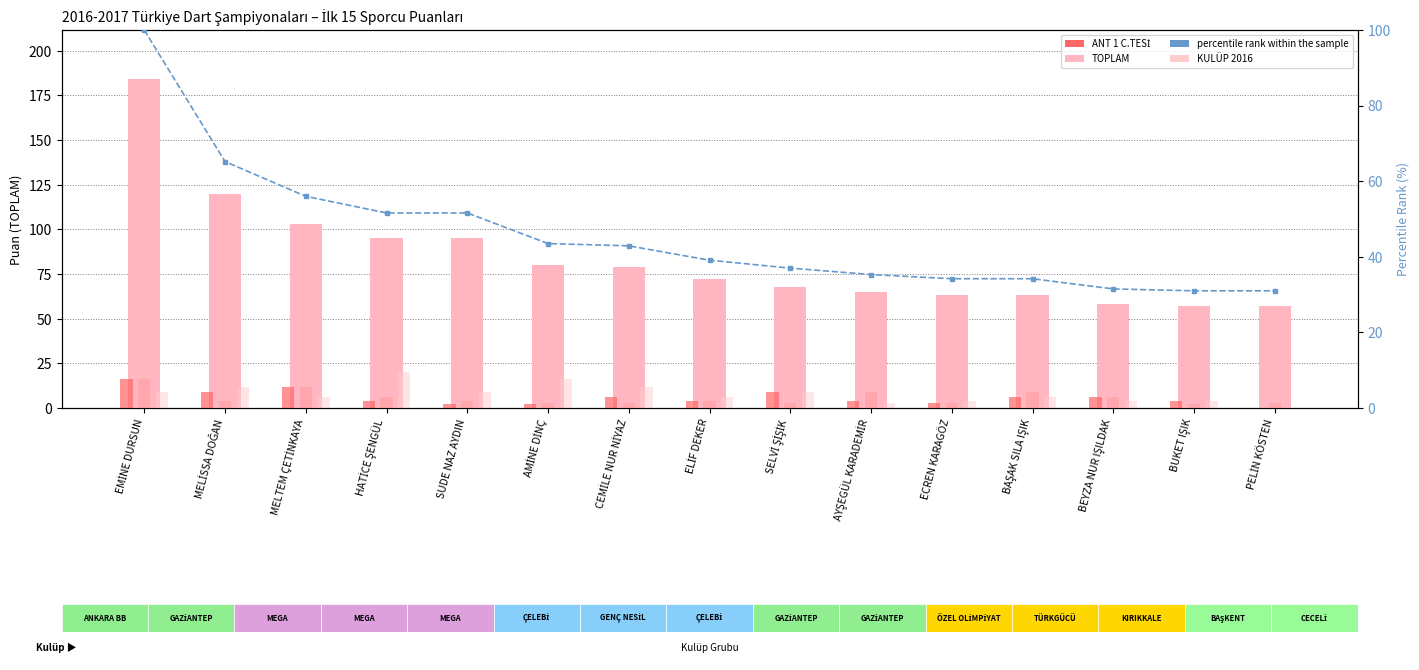

What is the average value of the ANT 1 C.TESİ series?

5.8